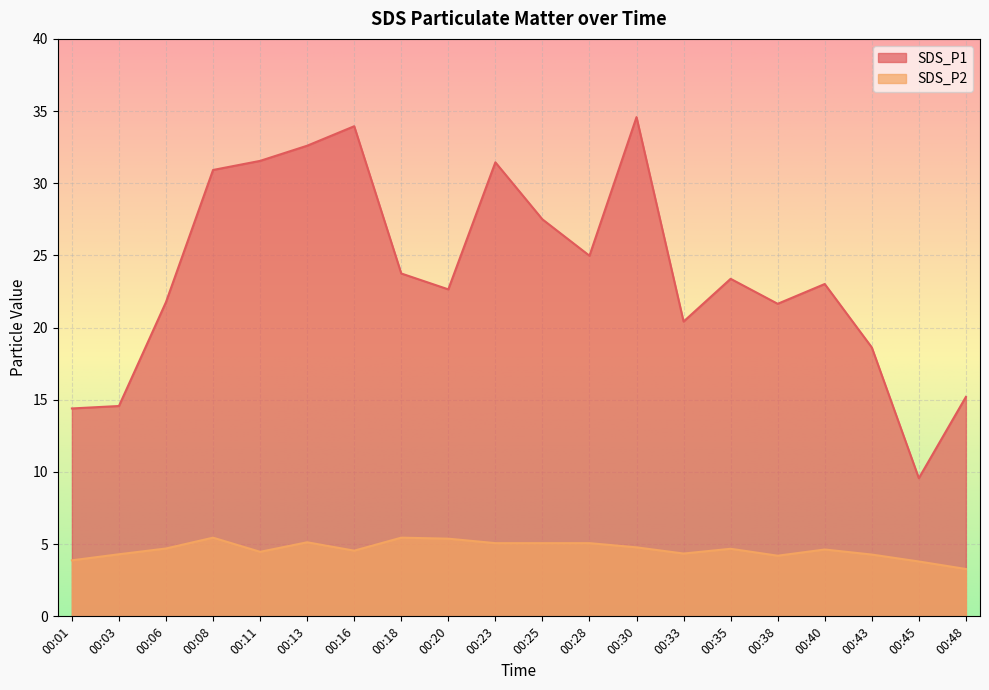

What is the average value of the SDS_P2 series?

4.6